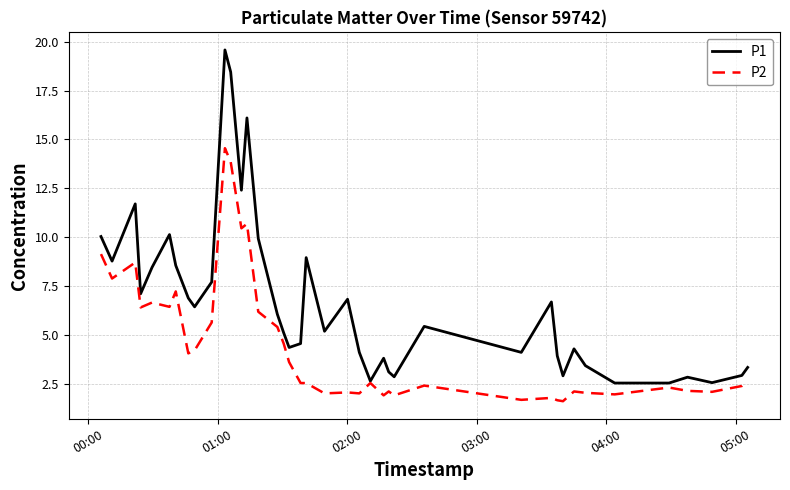

List the series in order of their peak value, lowest first.

P2, P1